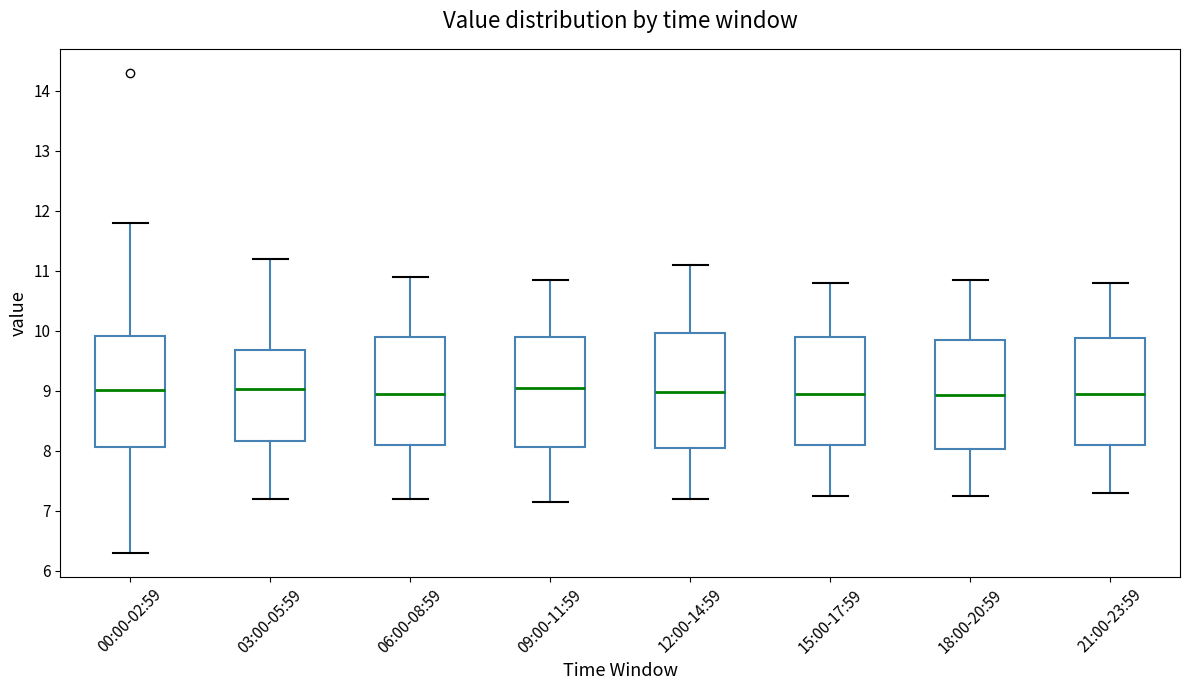

Reading left to right, read every box against the y-axis: the position of its median line, the range the box covers, and the ends of its whiskers. The values are not printed on the chart, so give them approximately, as read against the axis.

00:00-02:59: median 9.0, box 8.1 to 9.9, whiskers 6.3 to 11.8
03:00-05:59: median 9.0, box 8.2 to 9.7, whiskers 7.2 to 11.2
06:00-08:59: median 9.0, box 8.1 to 9.9, whiskers 7.2 to 10.9
09:00-11:59: median 9.1, box 8.1 to 9.9, whiskers 7.2 to 10.9
12:00-14:59: median 9.0, box 8.0 to 10.0, whiskers 7.2 to 11.1
15:00-17:59: median 9.0, box 8.1 to 9.9, whiskers 7.3 to 10.8
18:00-20:59: median 8.9, box 8.0 to 9.9, whiskers 7.3 to 10.9
21:00-23:59: median 9.0, box 8.1 to 9.9, whiskers 7.3 to 10.8